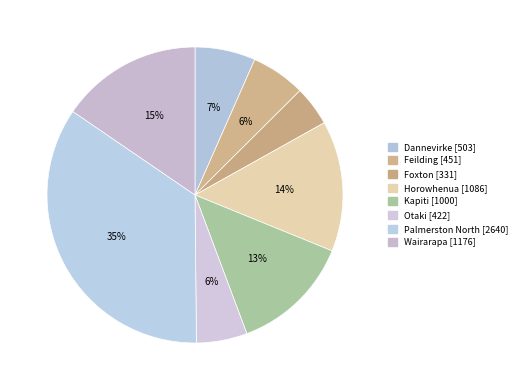

What percentage is the Wairarapa slice, to the nearest percent?

15%